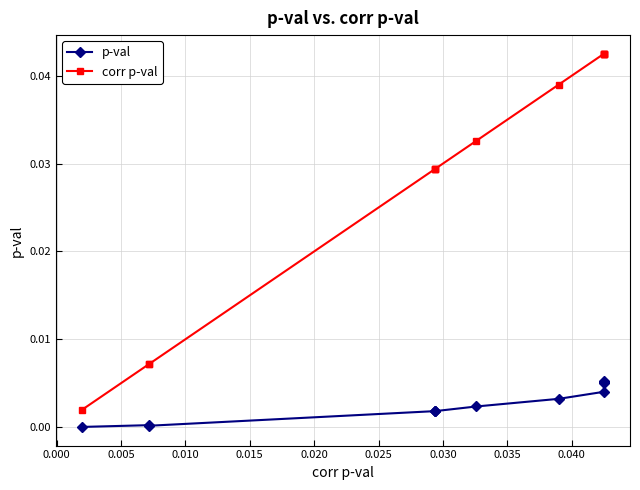

Rank the series by their maximum value, from highest to lowest.

corr p-val, p-val